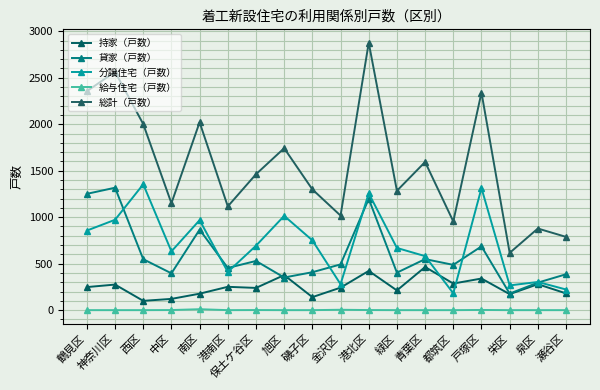

What value does the 持家（戸数） series have at 金沢区?

242